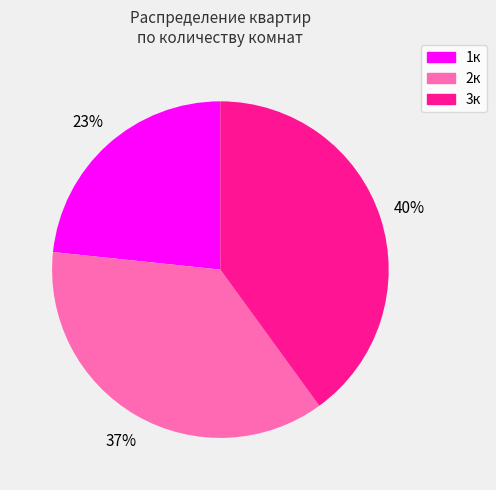

How many segments does this pie chart have?

3